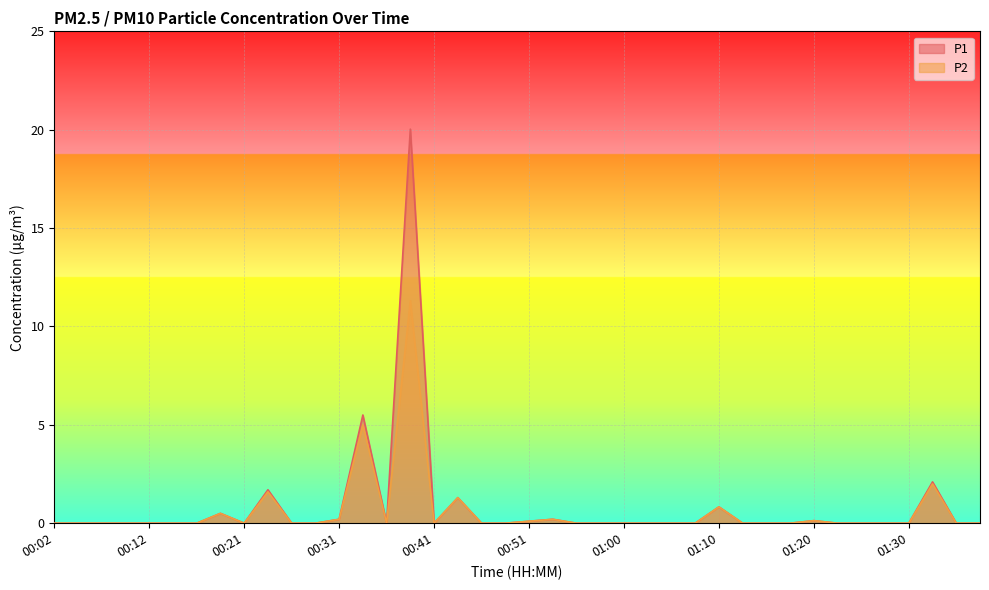

In P2, how many points are lower than both neighbors (excluding endpoints)?

3